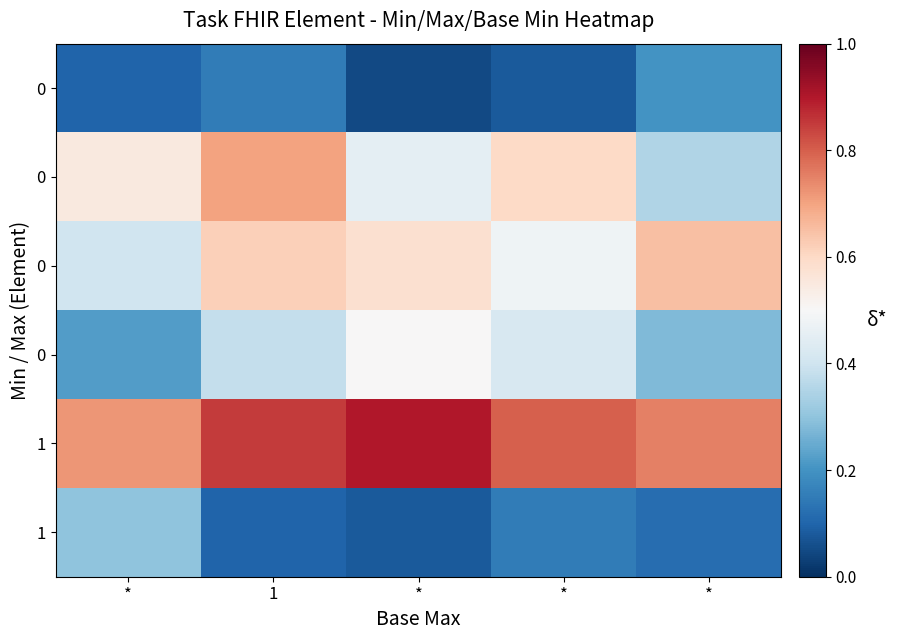

Which has a higher value, * or *?

*